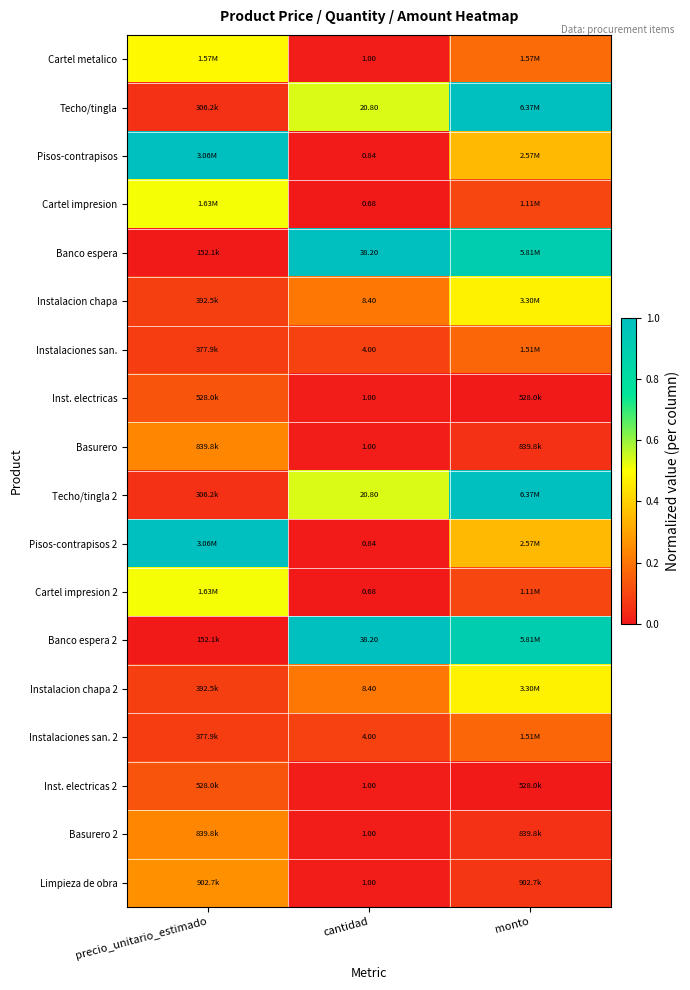

How many values in the Banco espera series exceed 0?

2